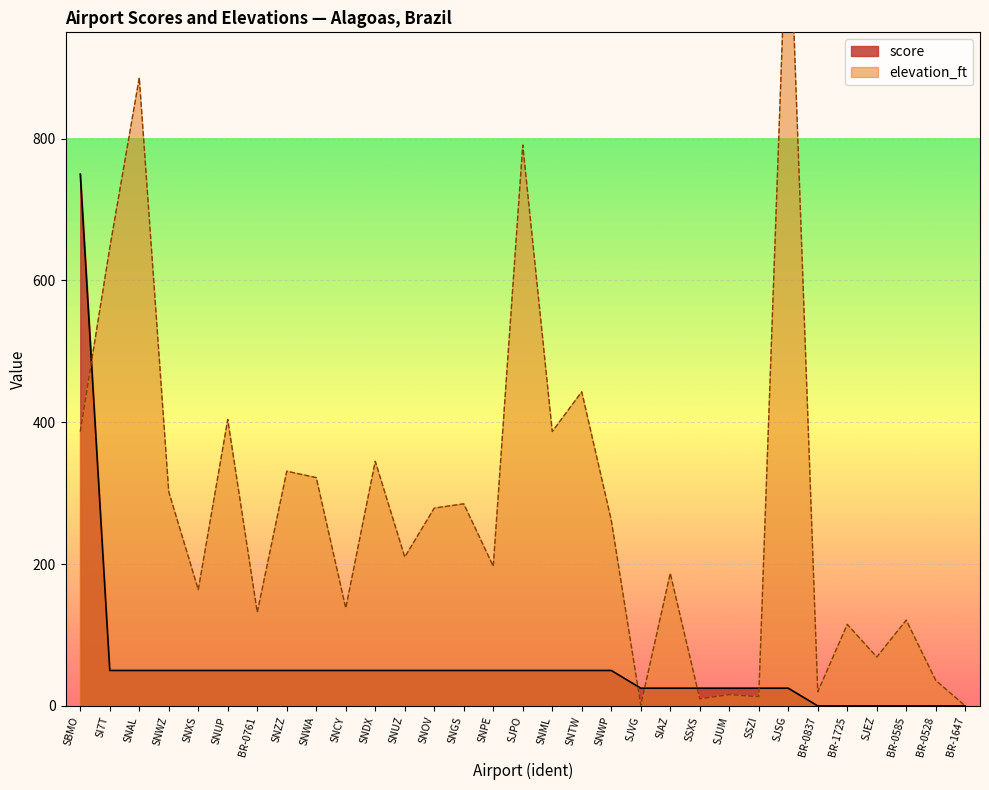

Reading left to right, list all the values displayed in this chart.

score: 750	50	50	50	50	50	50	50	50	50	50	50	50	50	50	50	50	50	50	25	25	25	25	25	25	0	0	0	0	0	0
elevation_ft: 387	646	886	302	164	404	132	331	322	138	345	210	279	285	197	791	387	443	262	1	187	10	16	13	1175	20	115	69	121	36	0